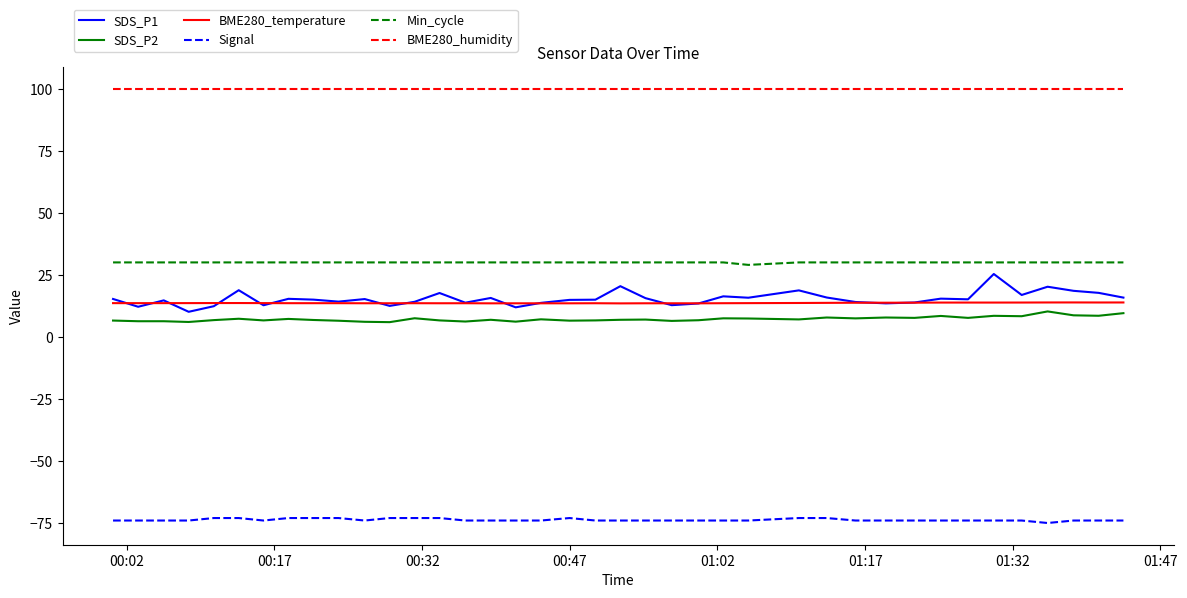

Which series has the widest spread of values?

SDS_P1